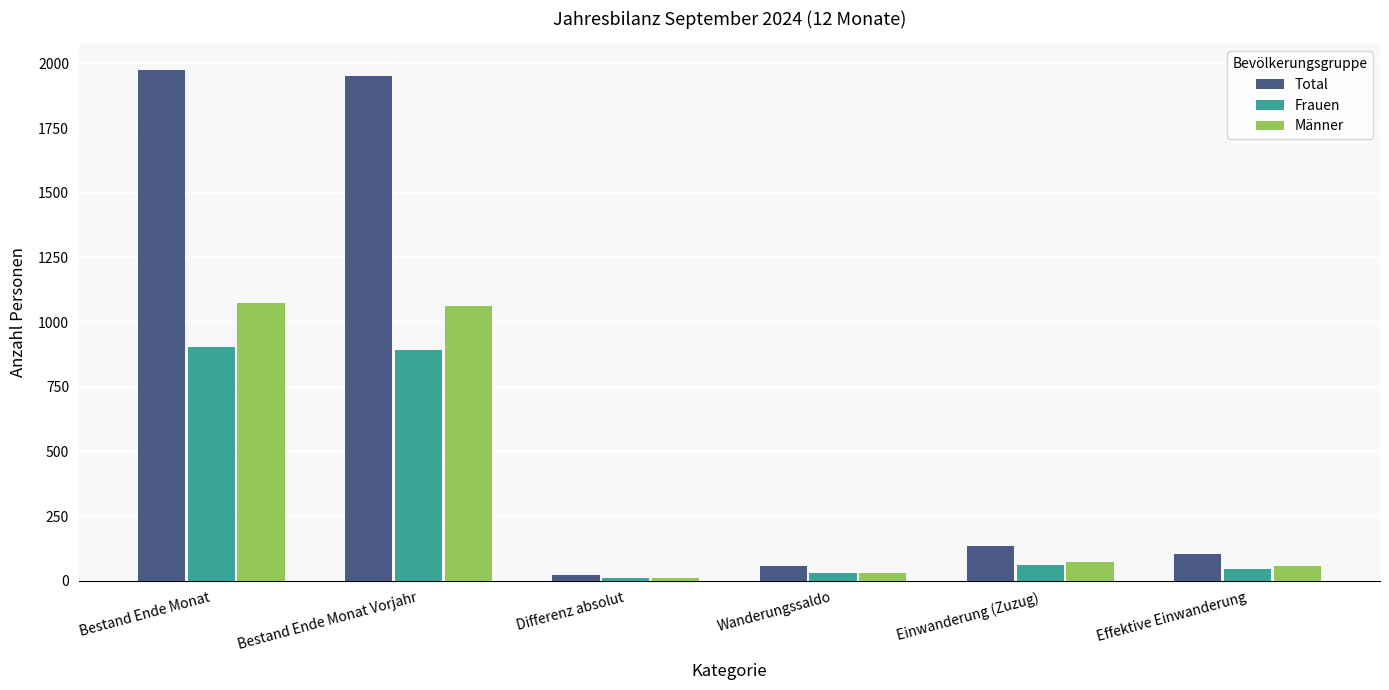

Which label corresponds to the largest value in the chart?

Bestand Ende Monat